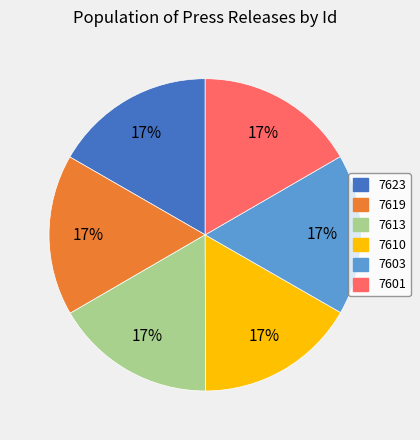

Is it true that 7613 is 17% of the pie?

True